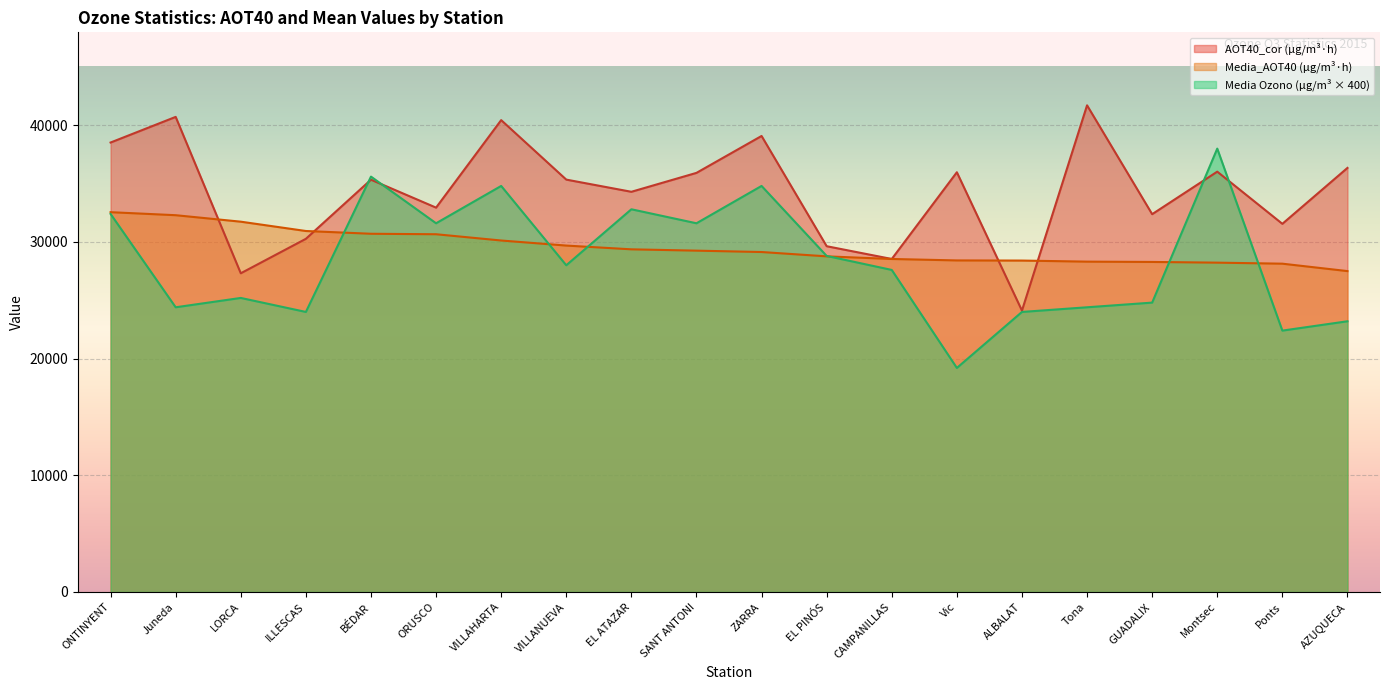

What is the smallest value displayed?

19200